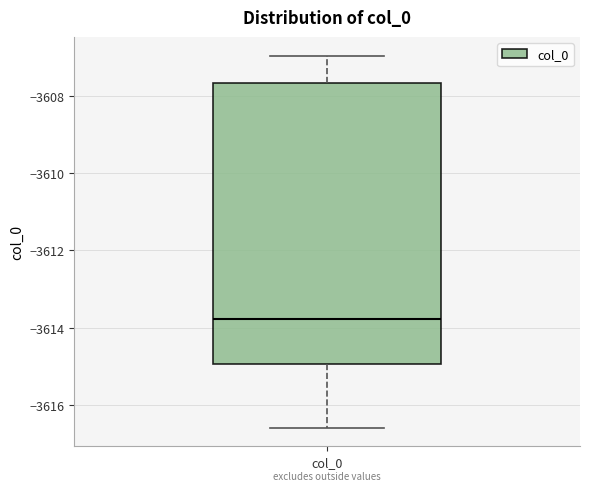

Where does the median line of the box for col_0 sit on the y-axis? The values are not printed on the chart, so give them approximately, as read against the axis.

-3613.8